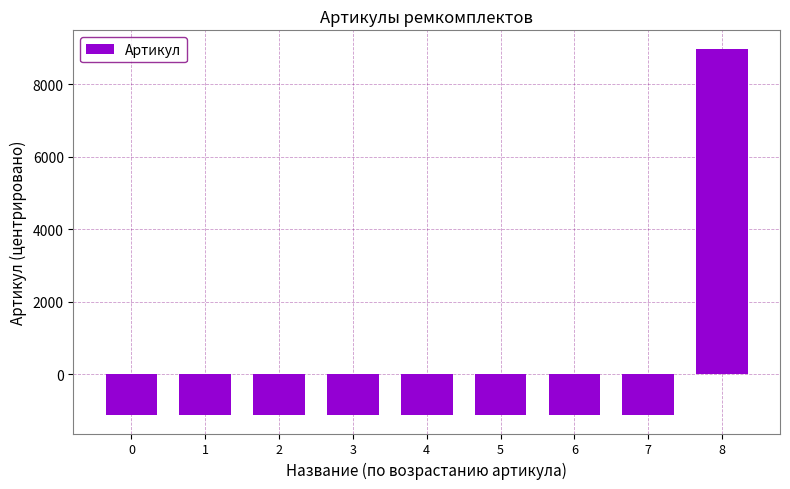

How many values are below zero?

8